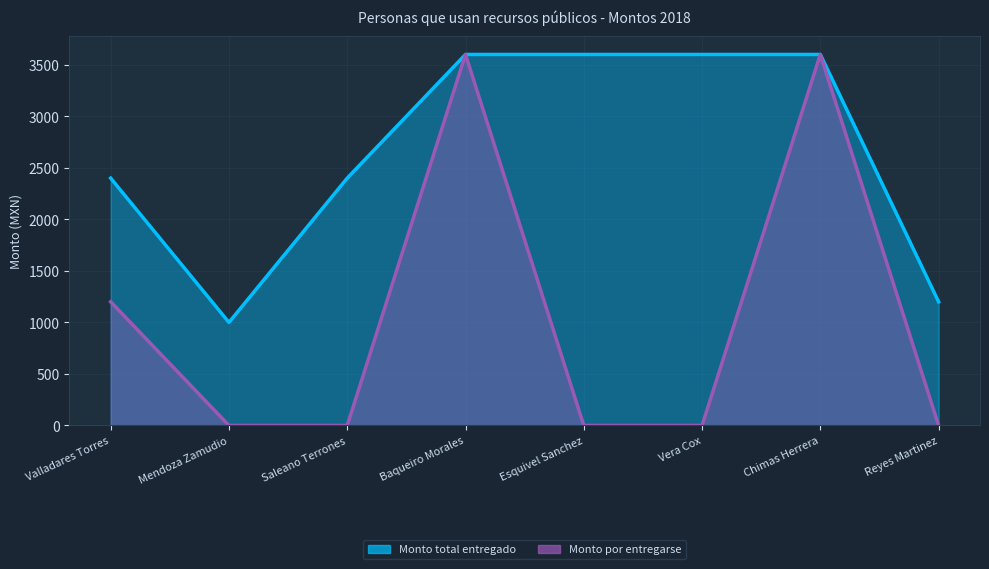

What is the label of the 7th point from the left?

Chimas Herrera